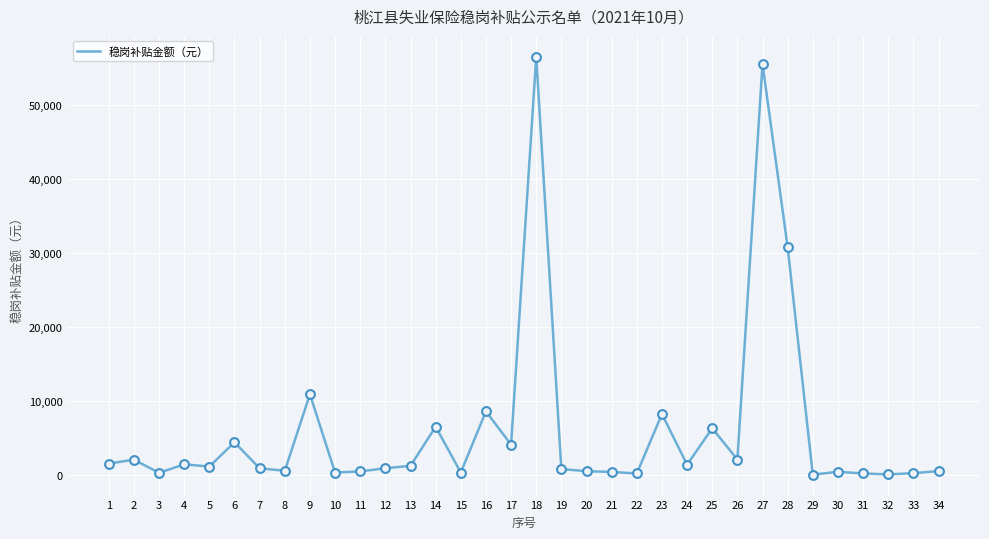

Which has a higher value, 1 or 3?

1